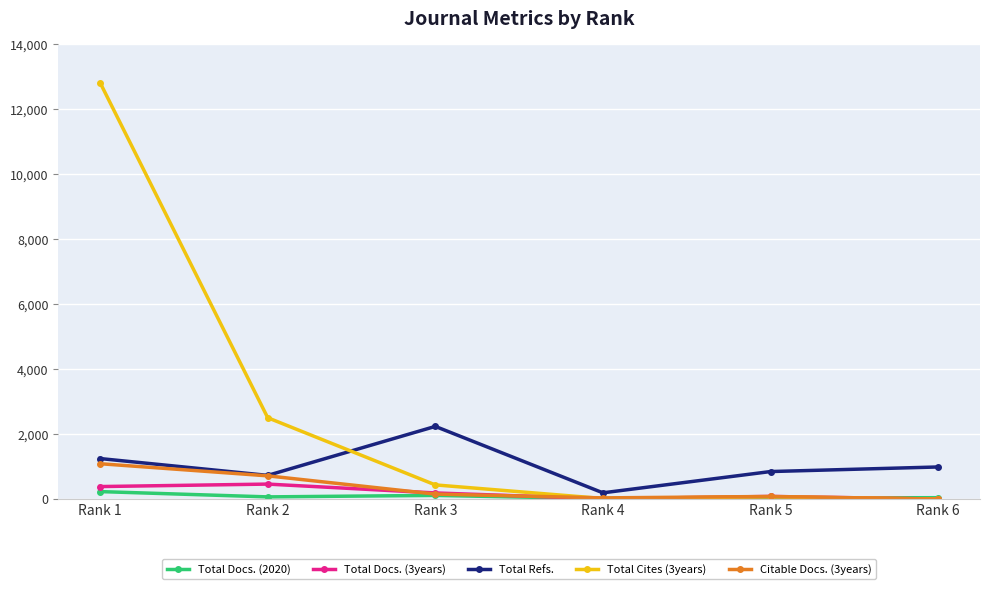

Which series changed the most between Rank 3 and Rank 6?

Total Refs.